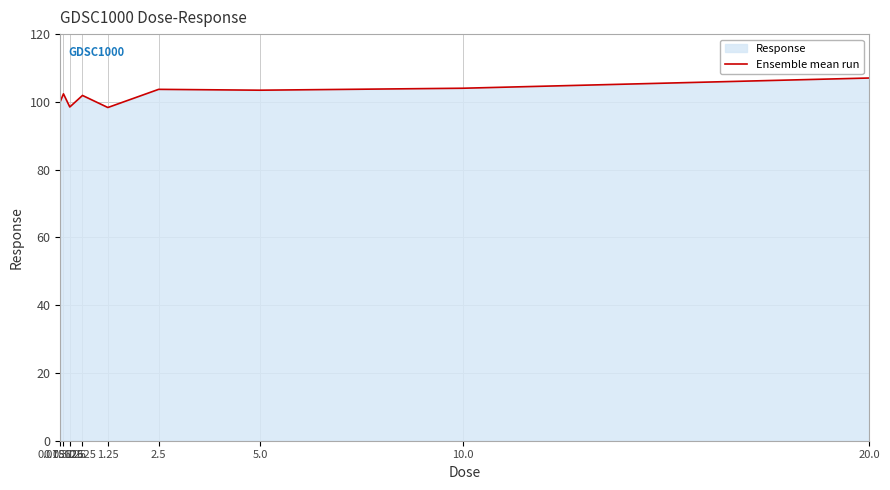

True or false: the data shows 101.9 at 0.625.

True